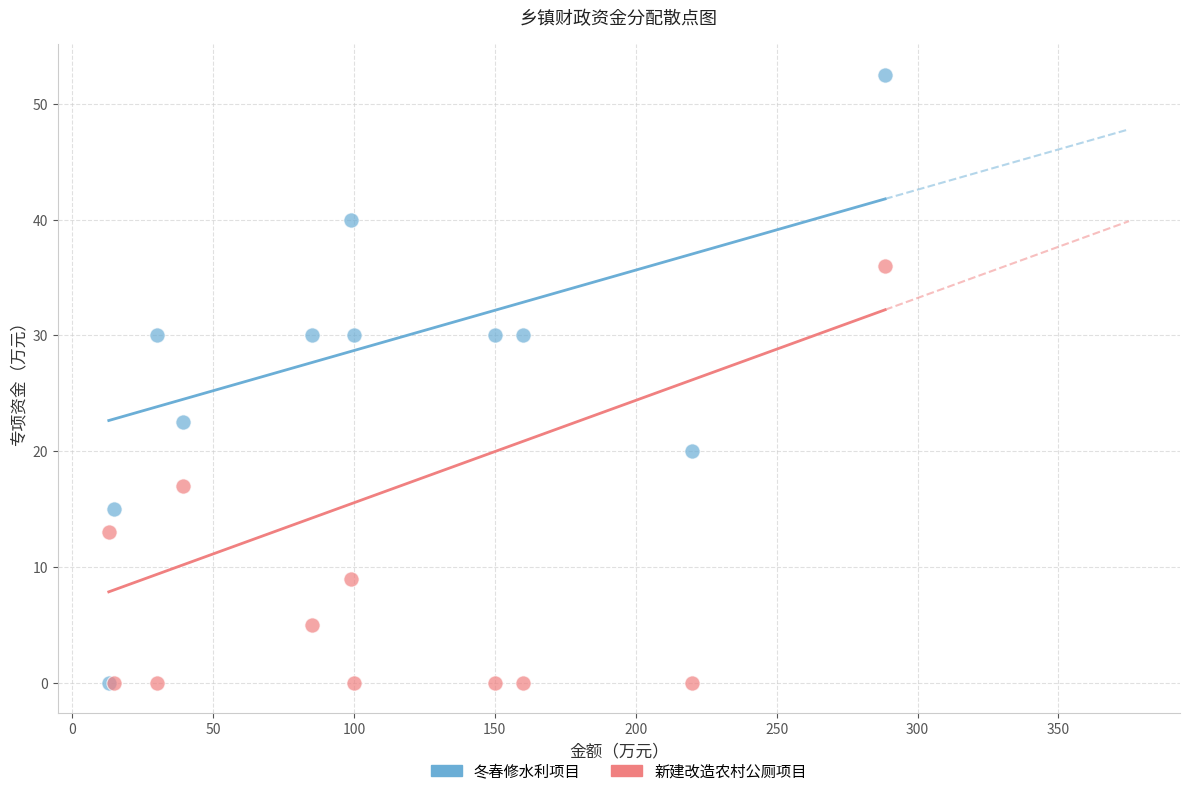

In the 新建改造农村公厕项目 series, what Y value is closest to 18?

17.0